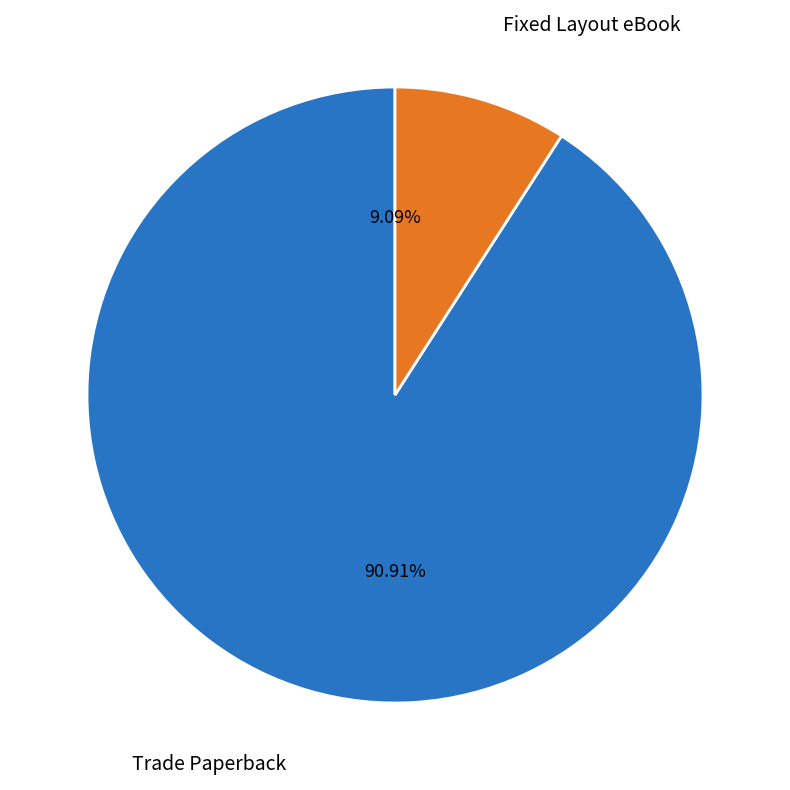

To the nearest percent, what portion does Trade Paperback represent?

91%